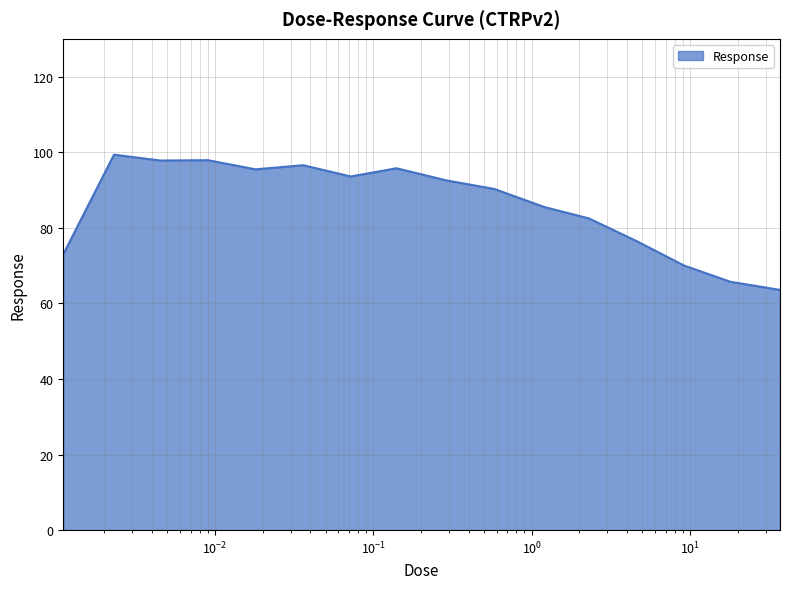

What is the minimum value shown in the chart?

63.6